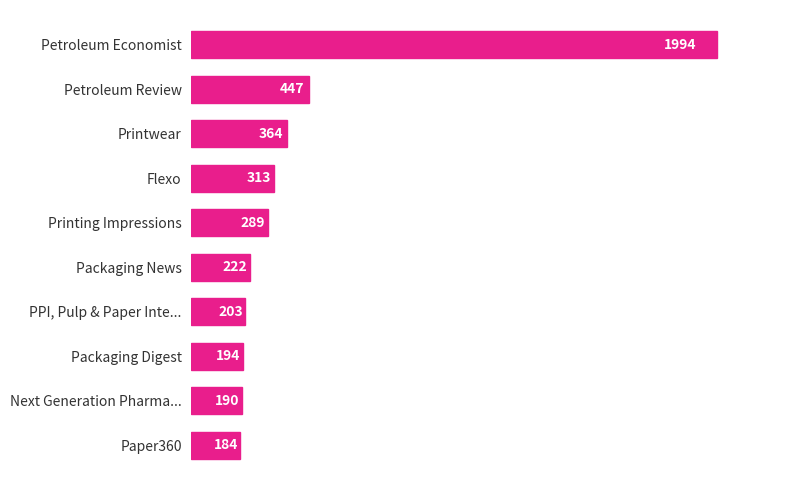

Count the number of categories in the chart.

10